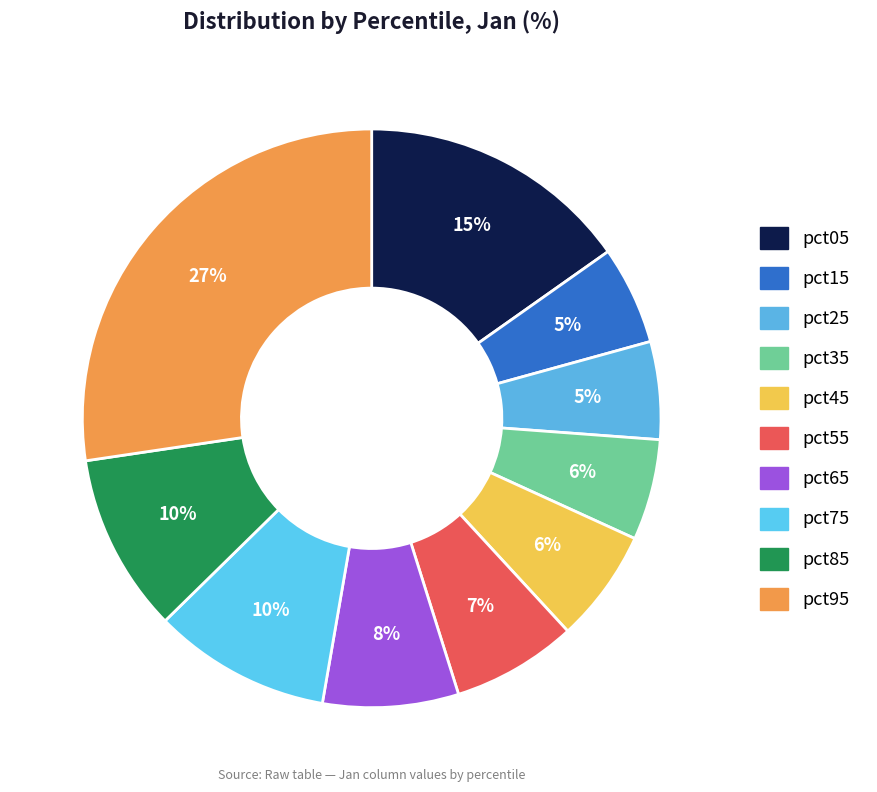

To the nearest percent, what percentage of the pie is pct05?

15%